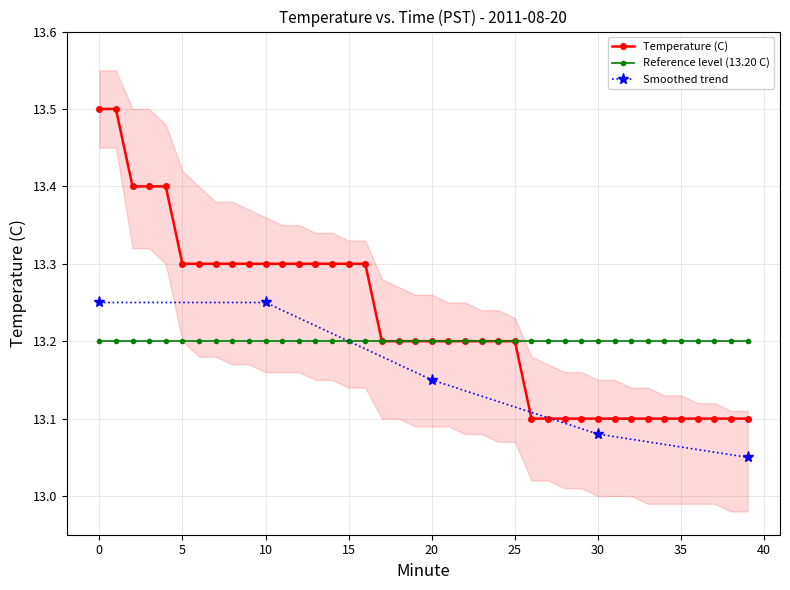

What is the maximum value for Temperature (C)?

13.5